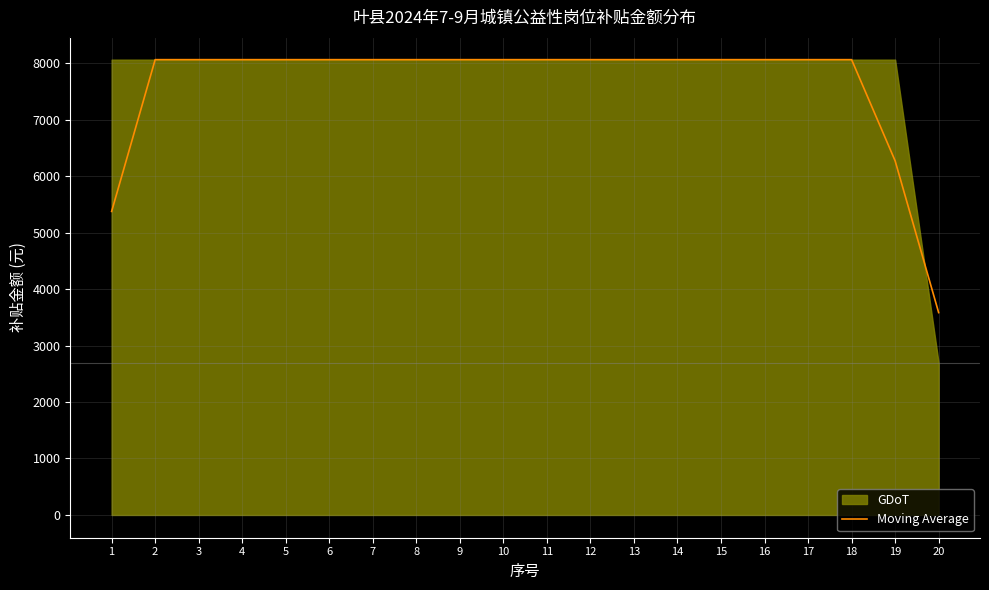

What is the average value?

7614.8